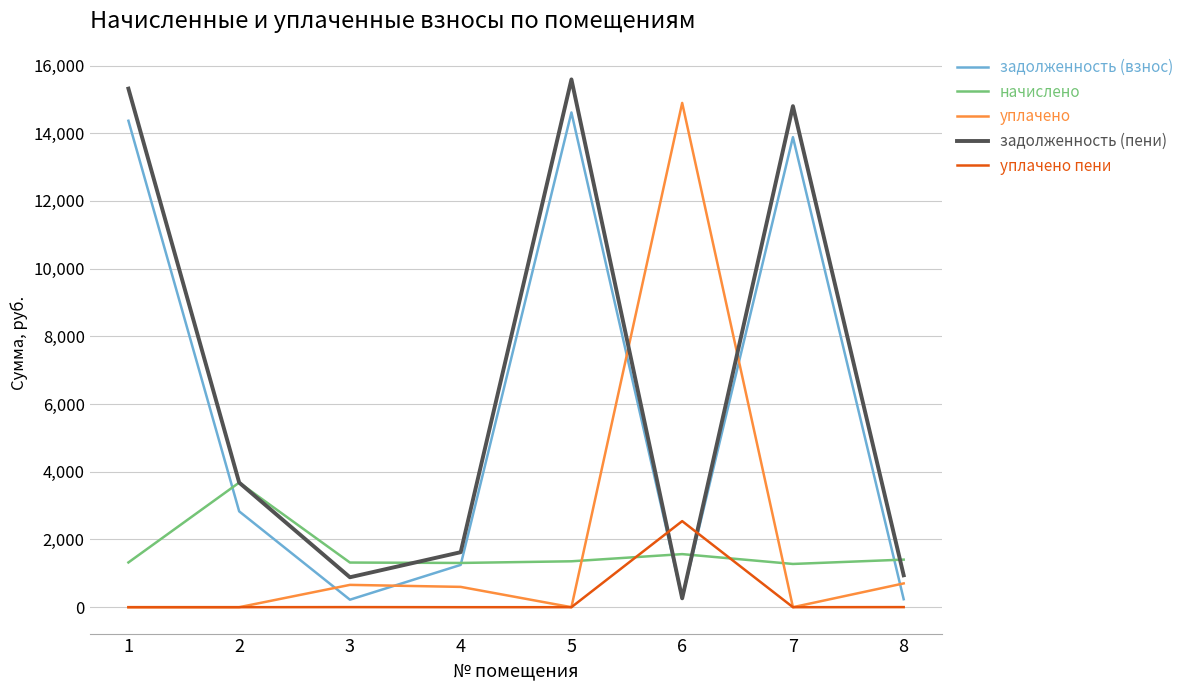

Is the value of уплачено пени at 7 greater than the value of начислено at 2?

No